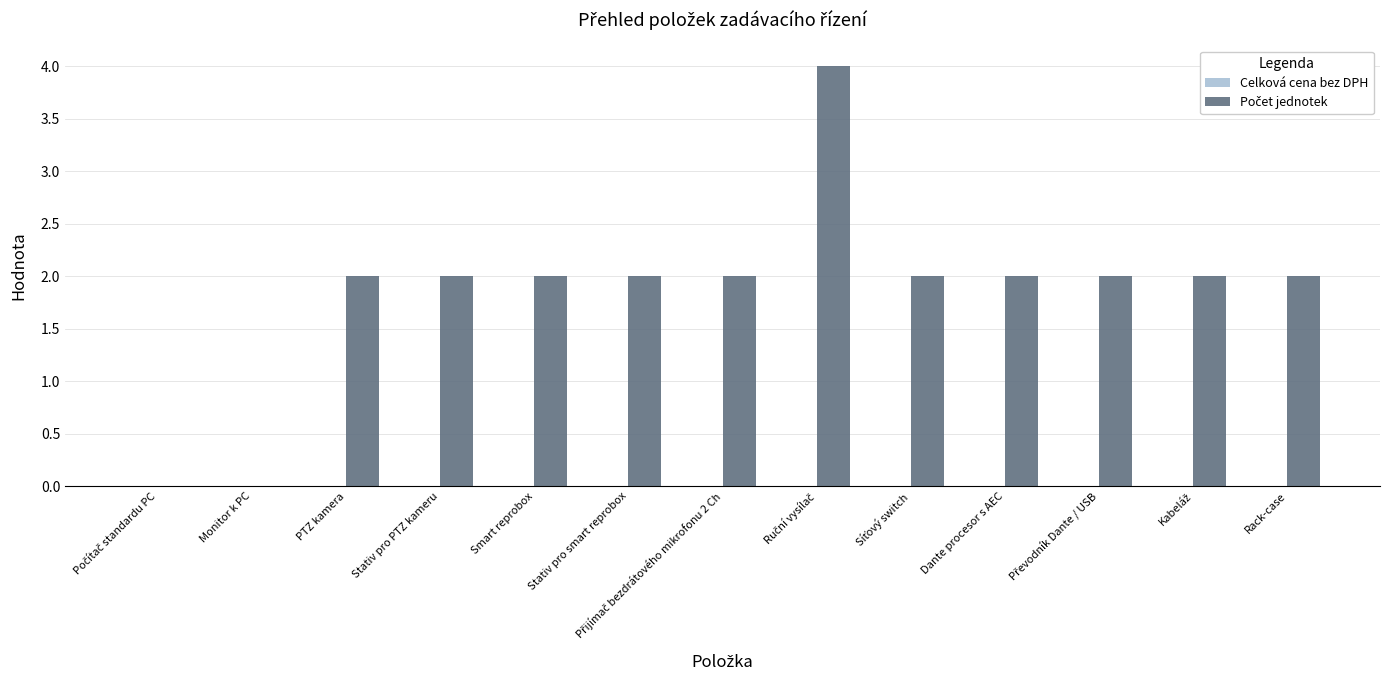

Approximately how many times larger is the value at Smart reprobox compared to Rack-case?

1.0